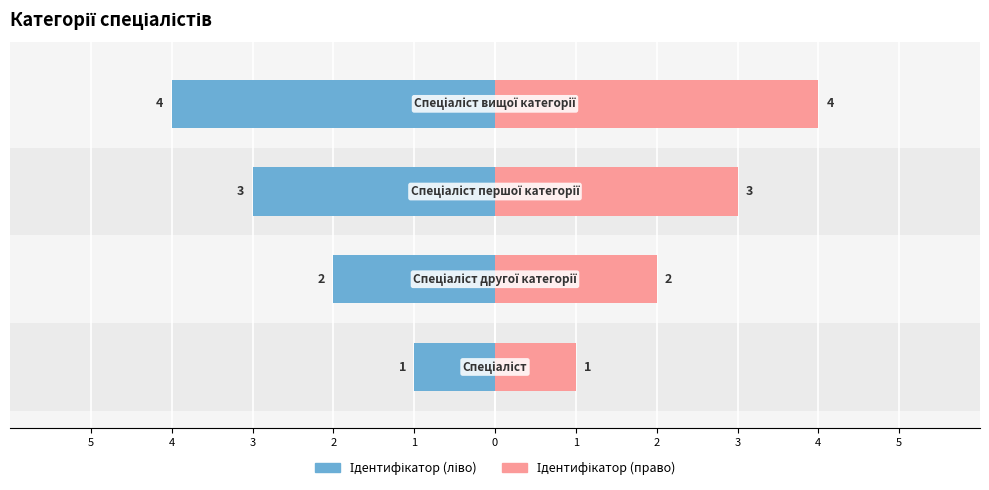

Rank the series by their maximum value, from highest to lowest.

Ідентифікатор (право), Ідентифікатор (ліво)